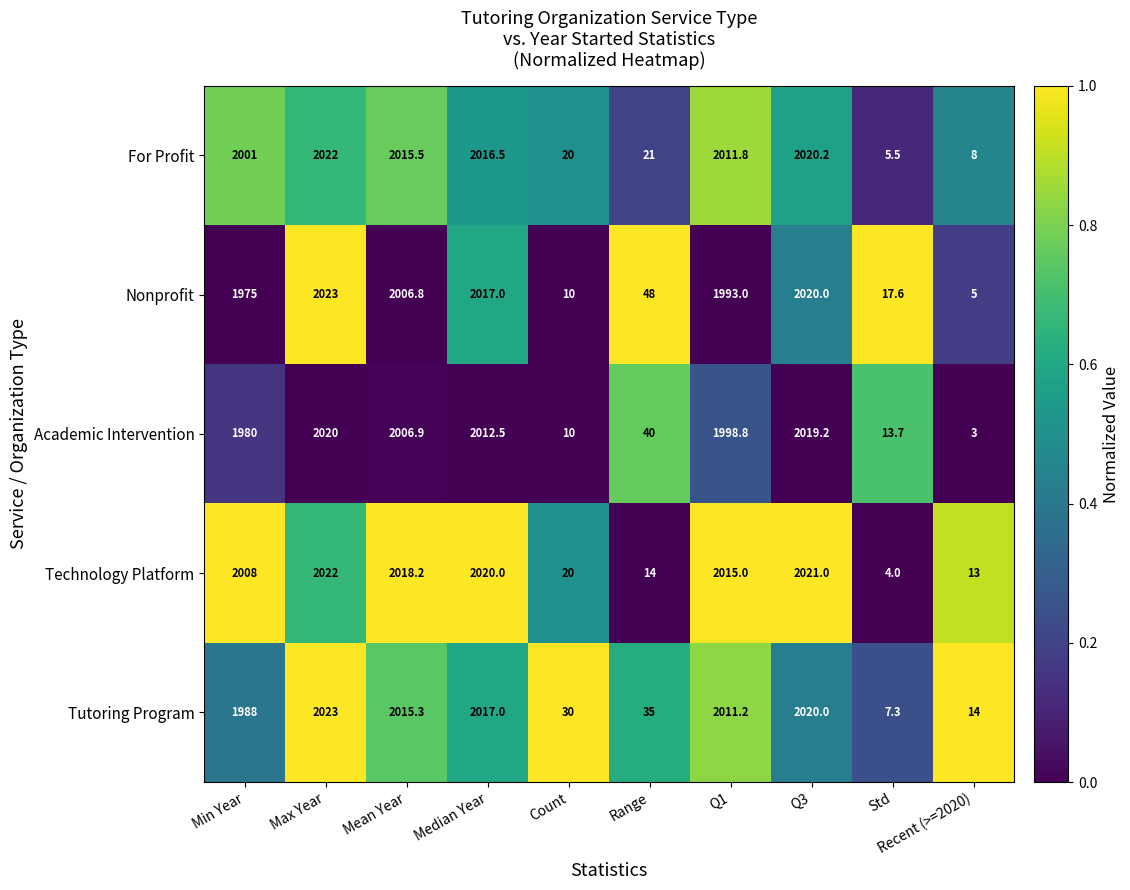

What is the average value of the Nonprofit series?

1211.5